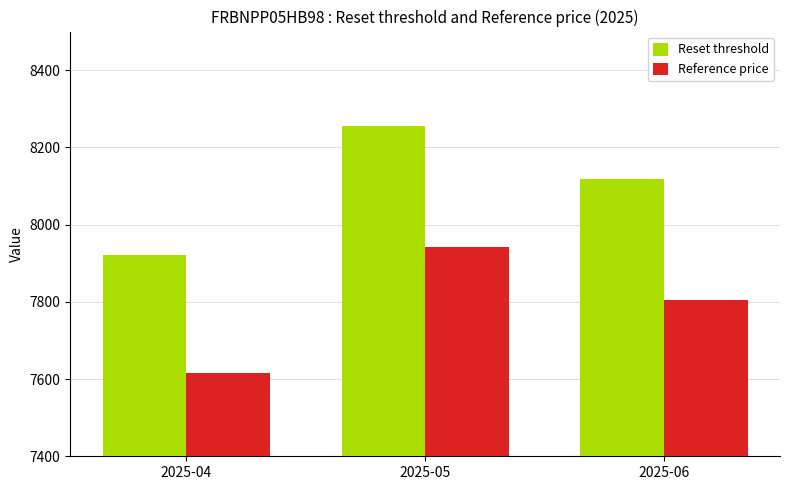

Which series has the largest total across all categories?

Reset threshold